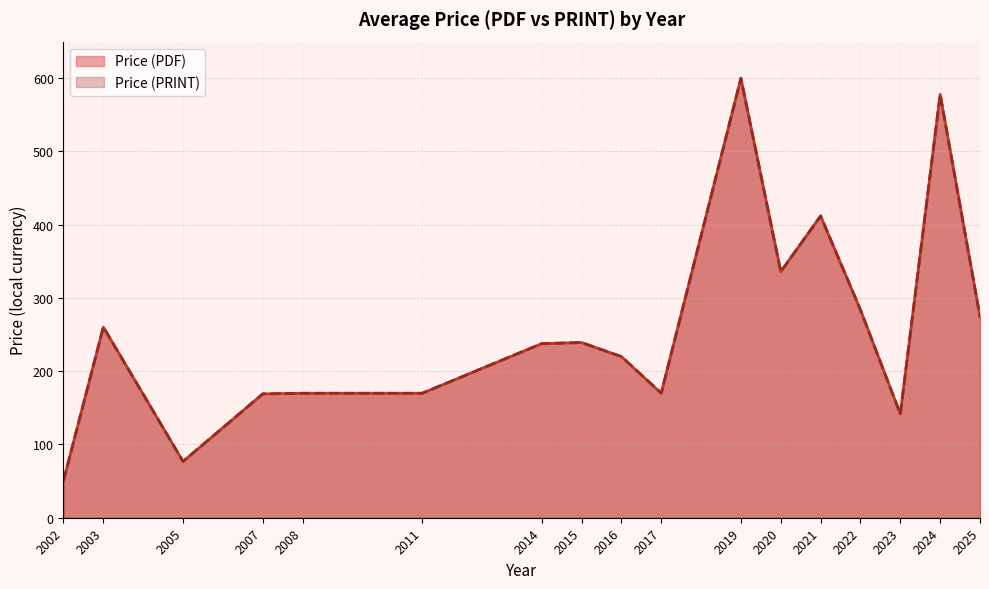

Which series has the widest spread of values?

Price (PDF)